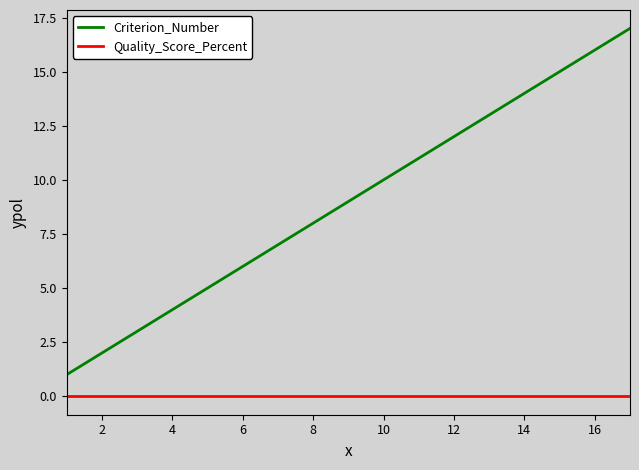

List the series in order of their overall mean, highest first.

Criterion_Number, Quality_Score_Percent